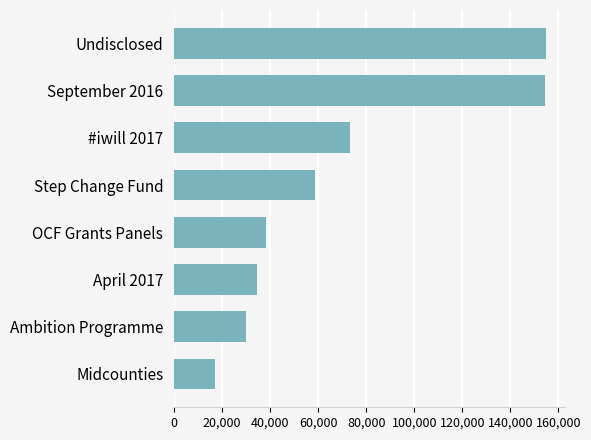

How many bars are there in total?

8